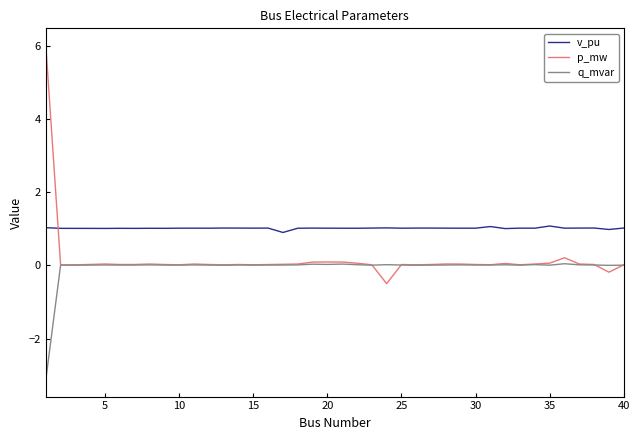

List the series in order of their peak value, highest first.

p_mw, v_pu, q_mvar